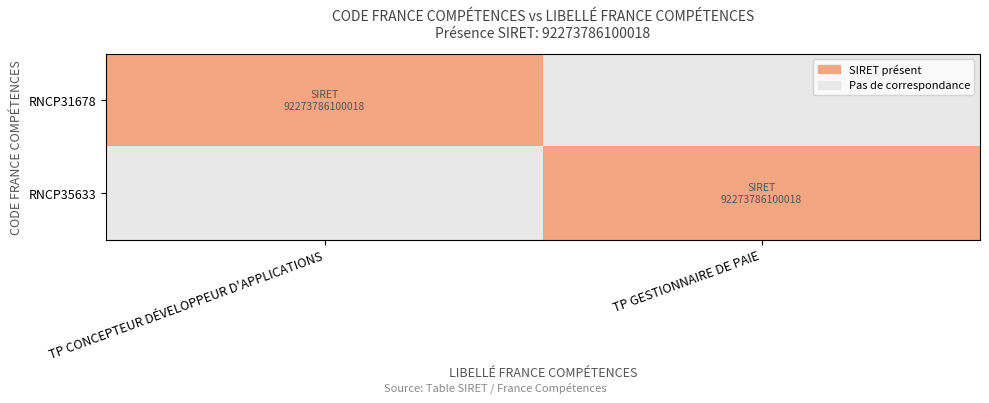

Which has a higher value, TP CONCEPTEUR DÉVELOPPEUR D'APPLICATIONS or TP GESTIONNAIRE DE PAIE?

TP CONCEPTEUR DÉVELOPPEUR D'APPLICATIONS